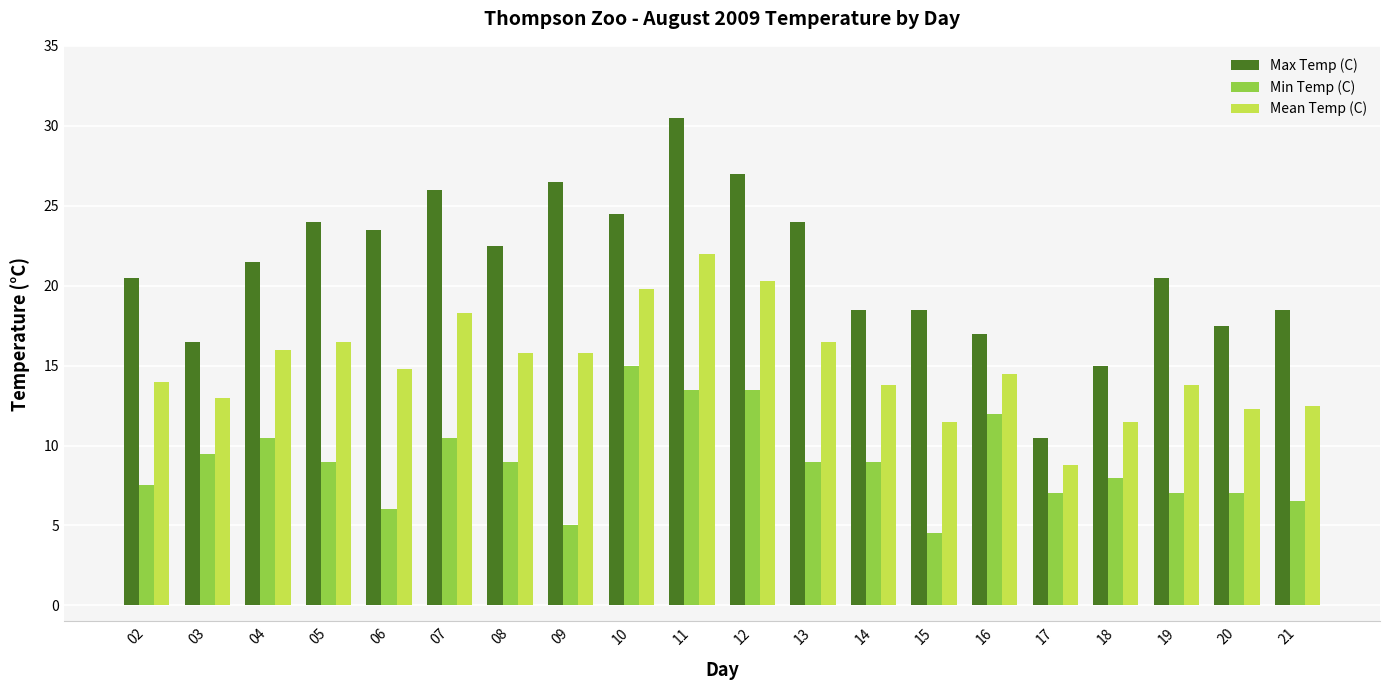

Between 06 and 14, which series saw the biggest shift?

Max Temp (C)